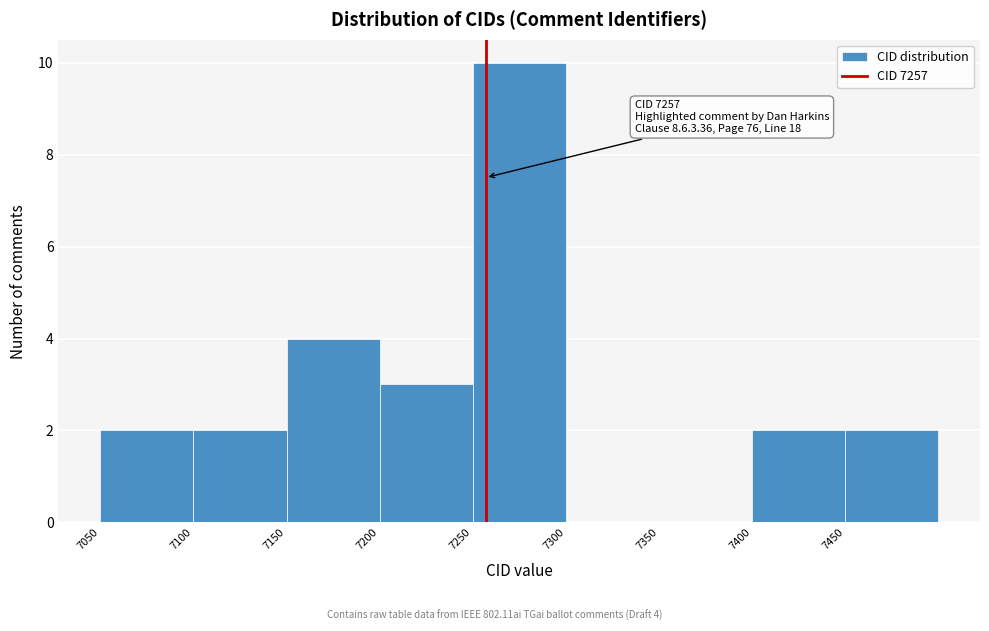

Over which range of the x-axis is the bar tallest?

7250 to 7300